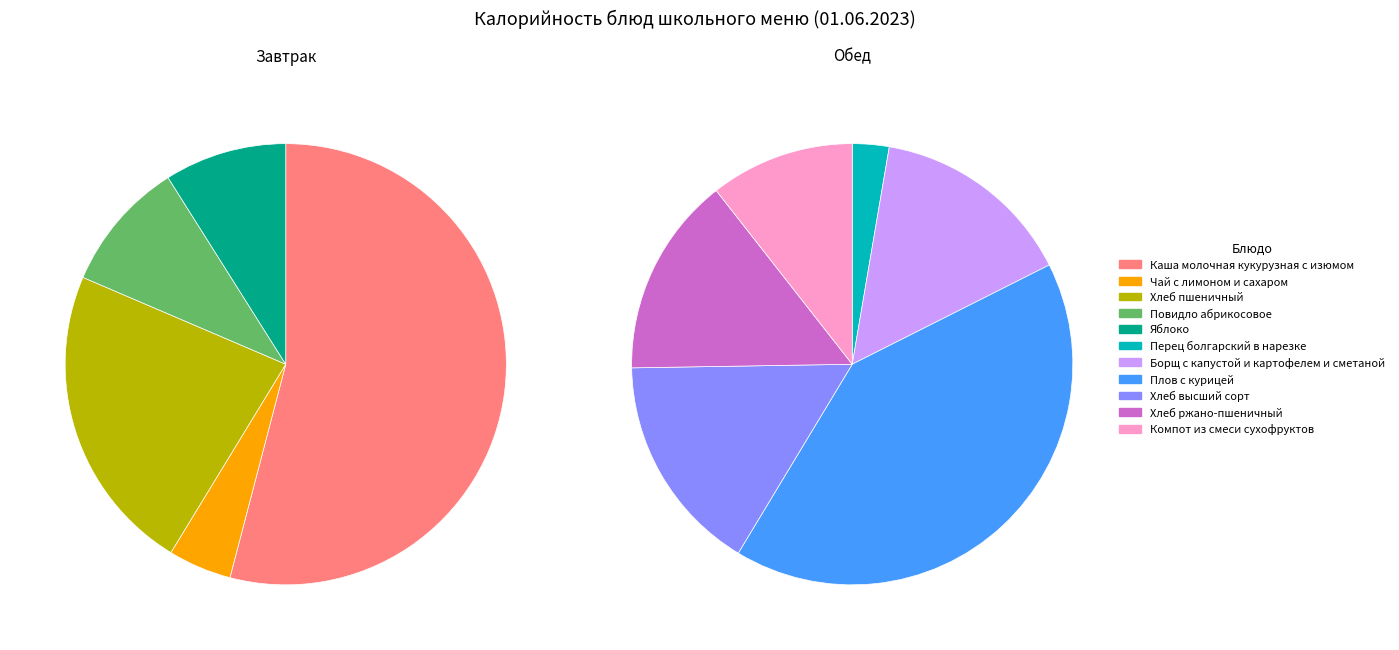

What is the change in value from Повидло абрикосовое to Борщ с капустой и картофелем и сметаной?

+56.1